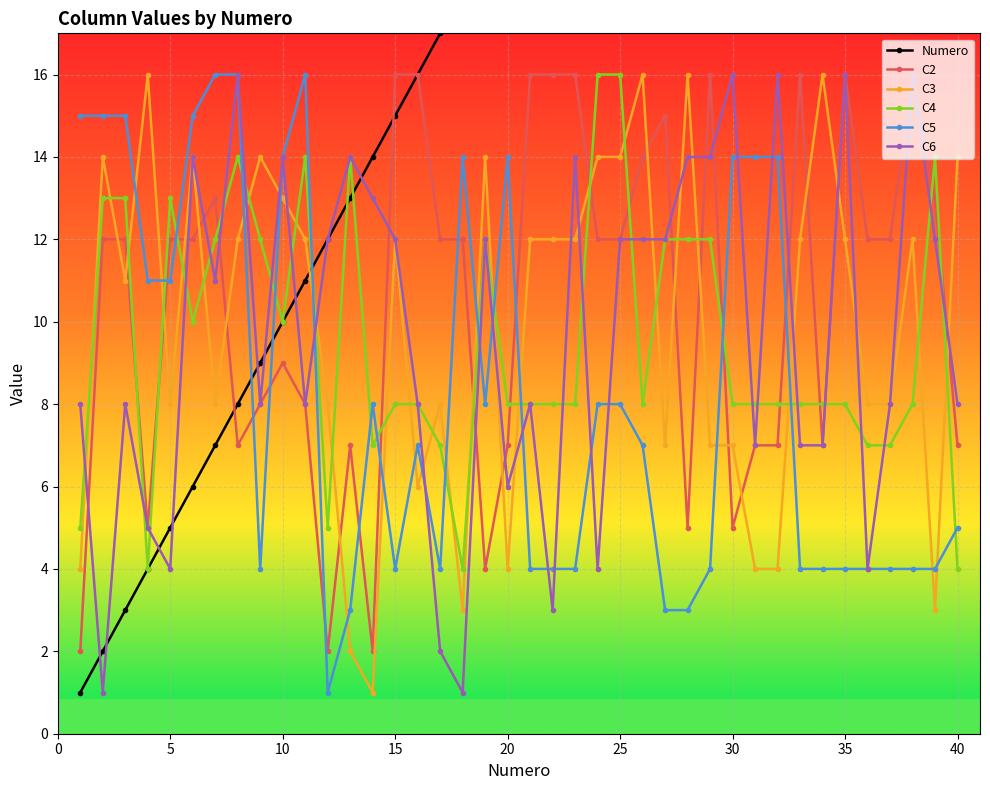

What is the difference between the second highest and minimum values in the Numero series?

38